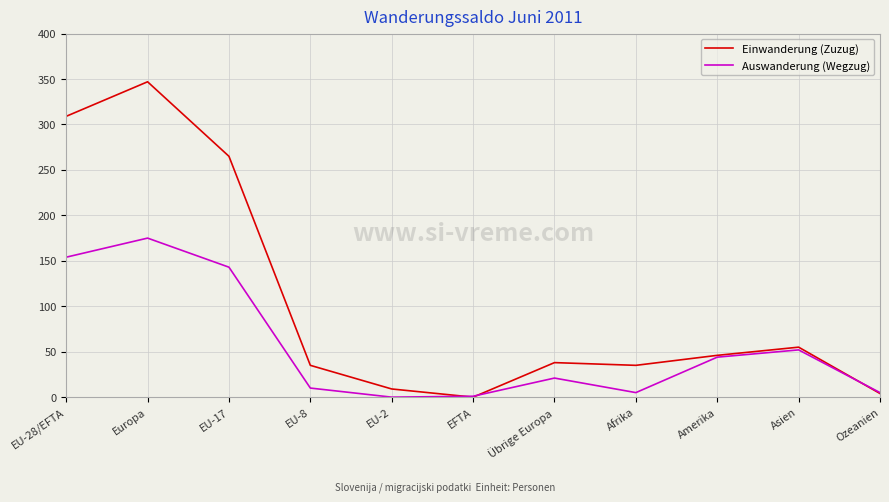

Is this an area chart (filled region under the line)?

No